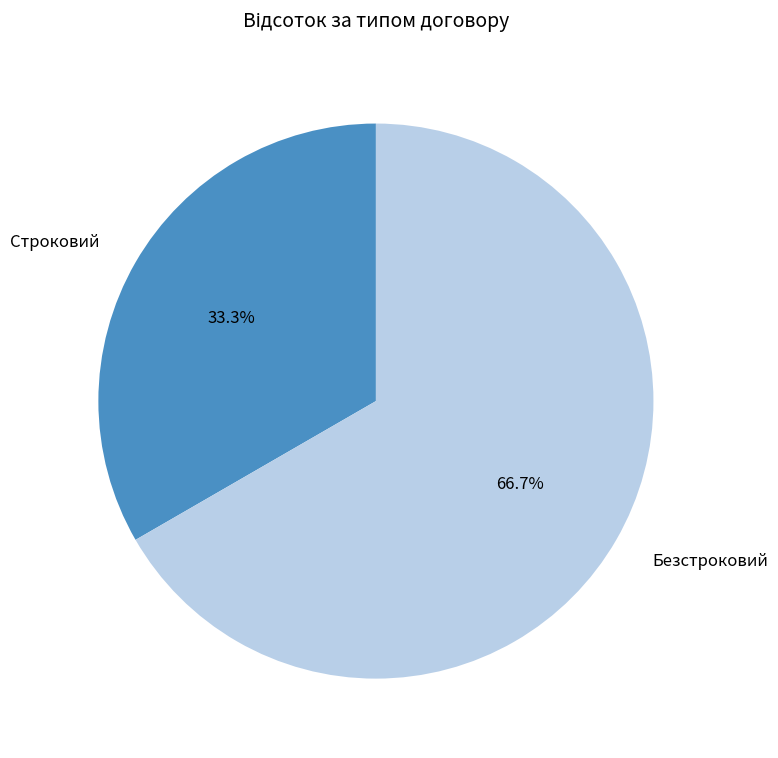

How many segments does this pie chart have?

2